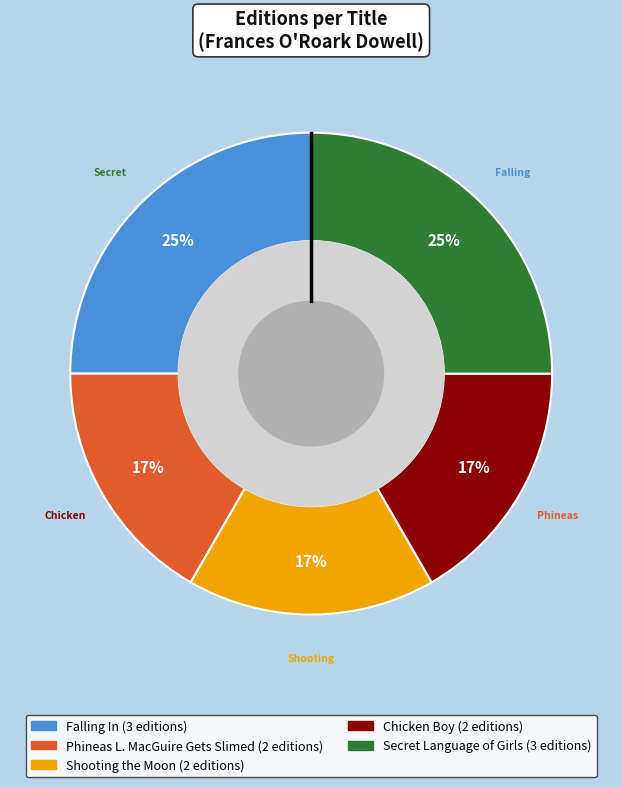

To the nearest percent, what is the combined percentage of Shooting the Moon and Falling In?

42%